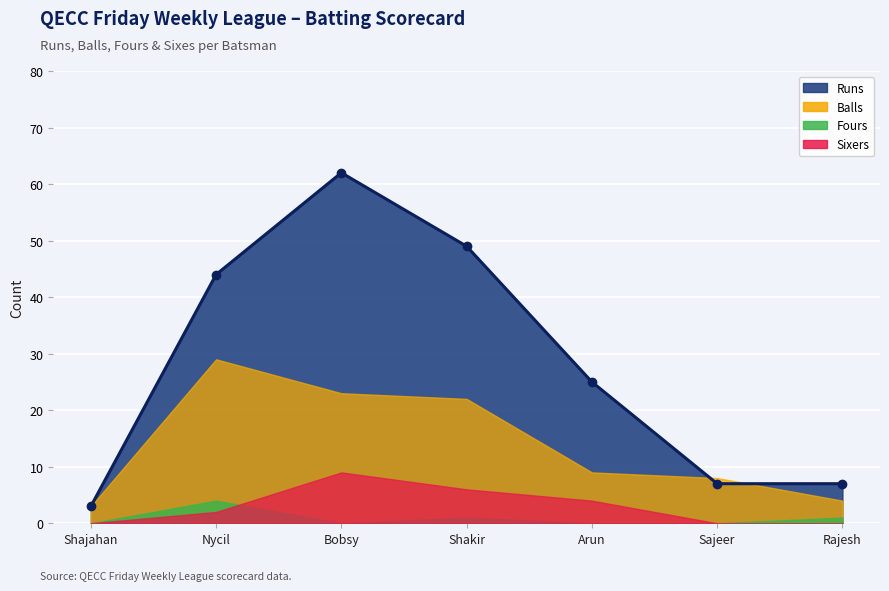

Which has a higher value, Shakir Aloor or Shajahan Sulaiman?

Shakir Aloor